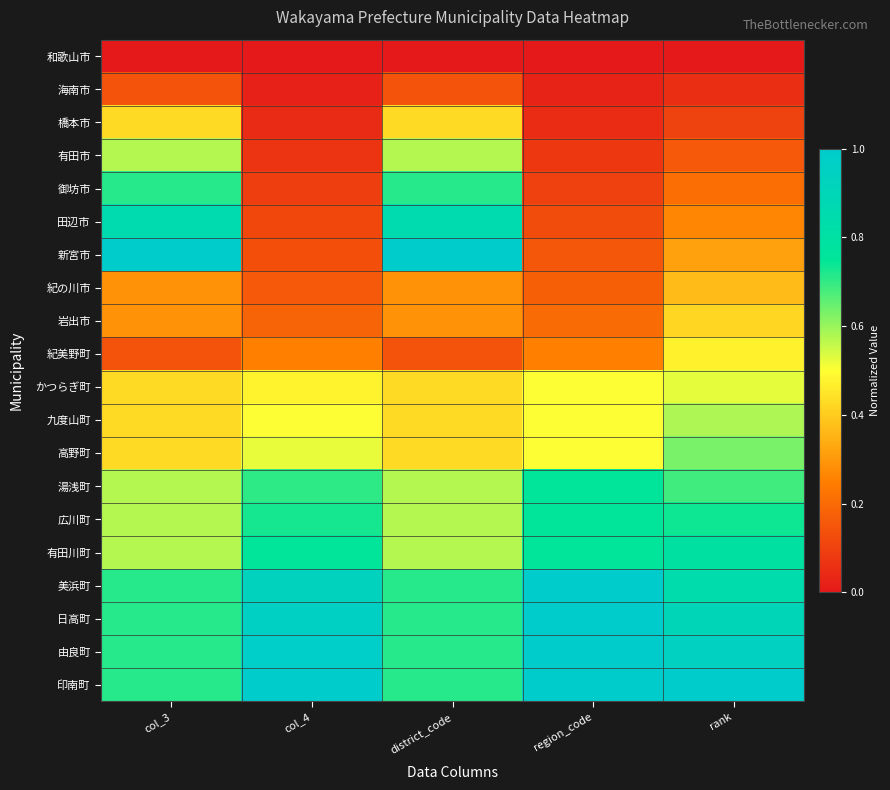

Which category has the highest value across all series?

col_3